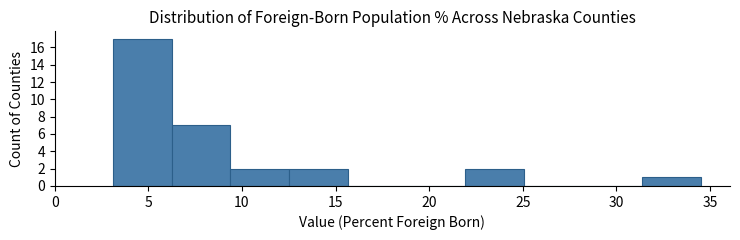

Reading left to right, list every bar in this chart as the range it spans on the x-axis followed by its height. Neither the bar edges nor the heights are printed on the chart, so give them approximately, as read against the axes.

3.0 to 6.0: 17
6.0 to 9.5: 7
9.5 to 12.5: 2
12.5 to 15.5: 2
15.5 to 19.0: 0
19.0 to 22.0: 0
22.0 to 25.0: 2
25.0 to 28.0: 0
28.0 to 31.5: 0
31.5 to 34.5: 1